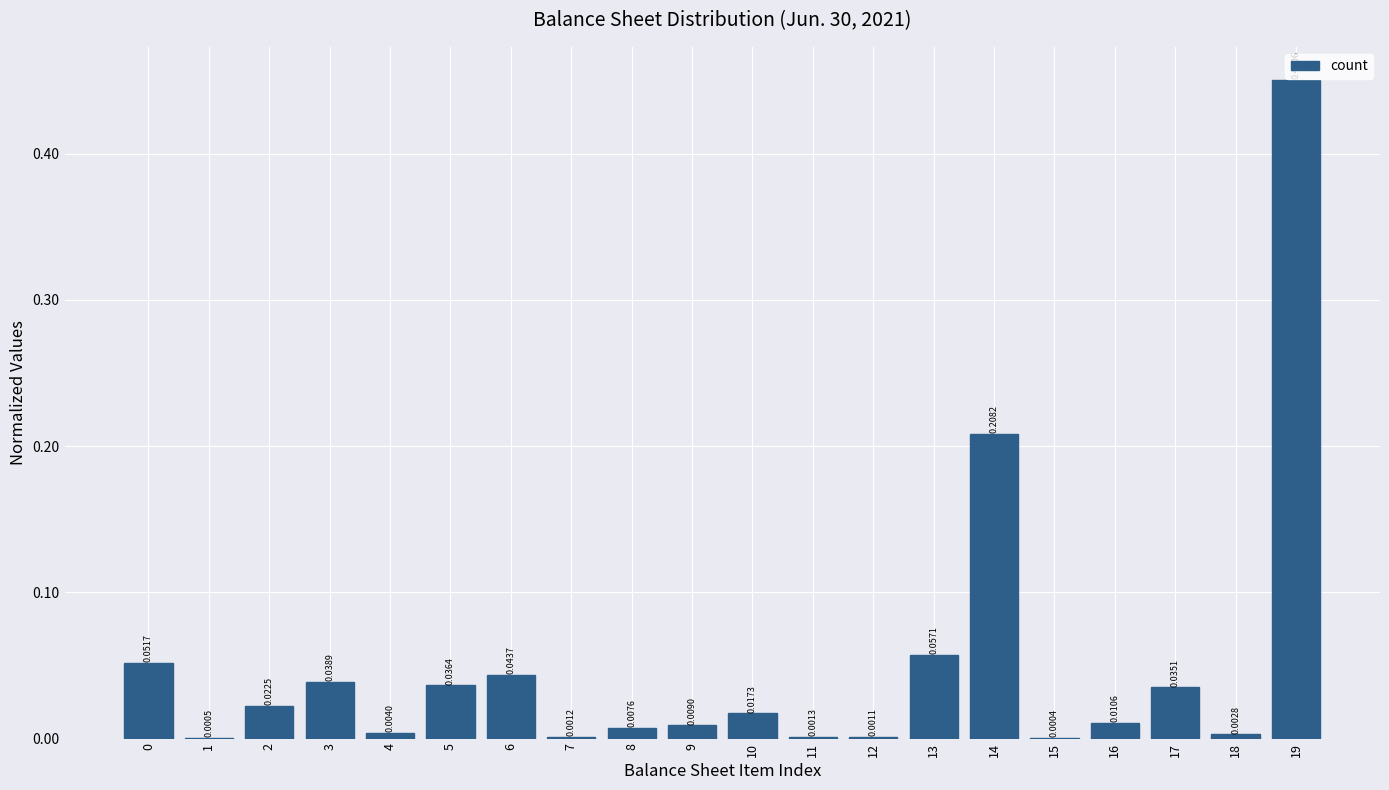

Between 4 and 17, which is larger?

17